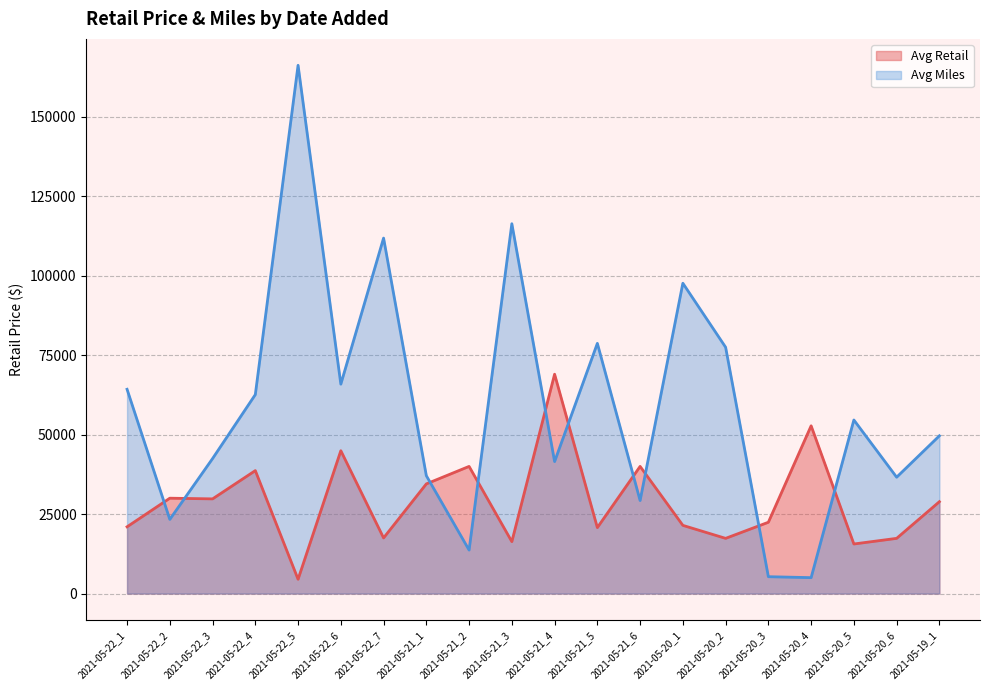

What is the difference between the second highest and minimum values in the Avg Retail series?

48273